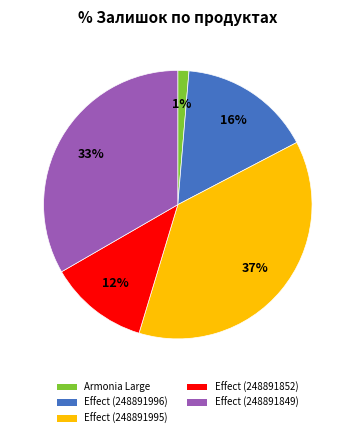

Count the number of slices in the pie.

5